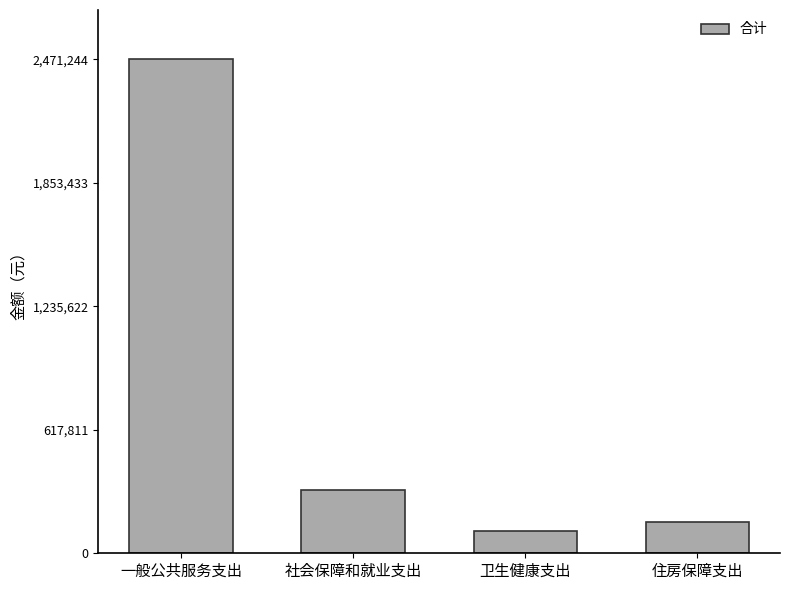

True or false: the data shows 1447874 at 一般公共服务支出.

False